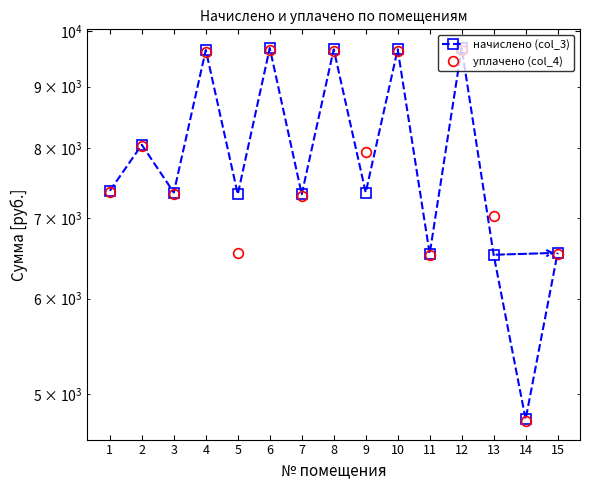

At which category is the sum across all series the highest?

6